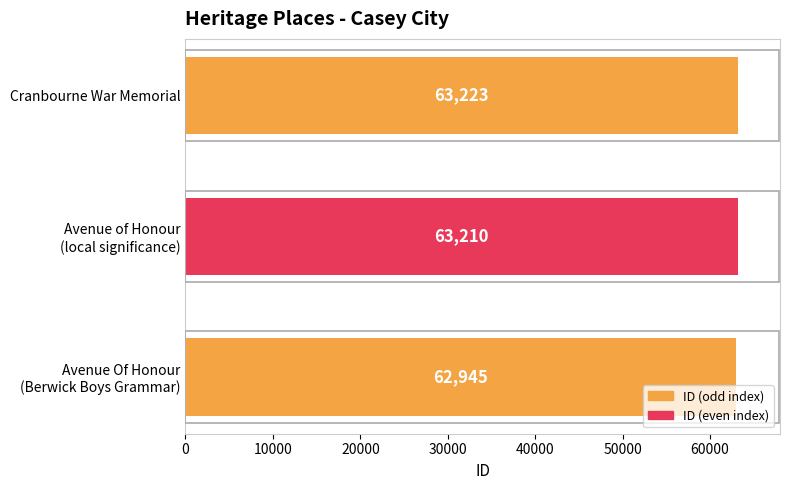

Reading bottom to top, what are all the values shown in this chart?

62945	63210	63223